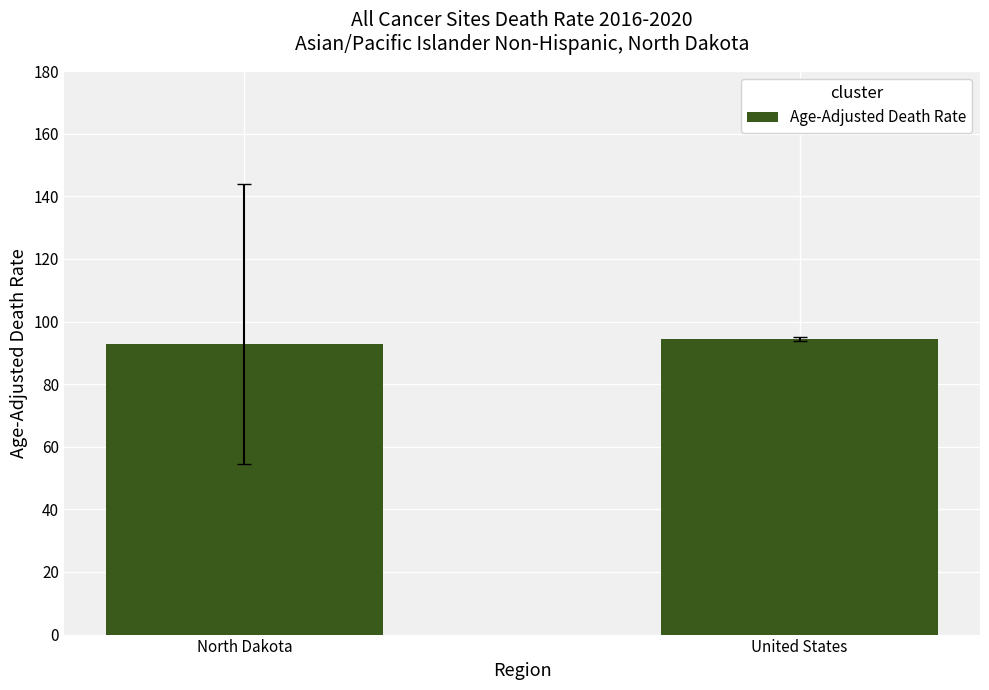

Are the bars horizontal?

No